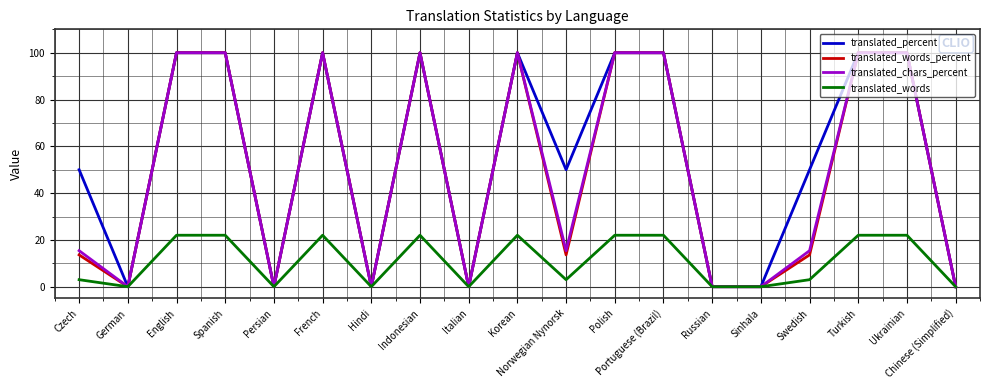

What is the greatest value displayed?

100.0